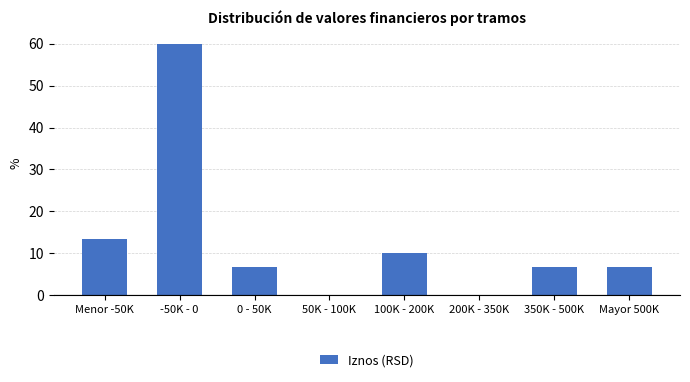

Reading left to right, extract all data points from this chart.

Menor -50K=13.3	-50K - 0=60.0	0 - 50K=6.7	50K - 100K=0.0	100K - 200K=10.0	200K - 350K=0.0	350K - 500K=6.7	Mayor 500K=6.7